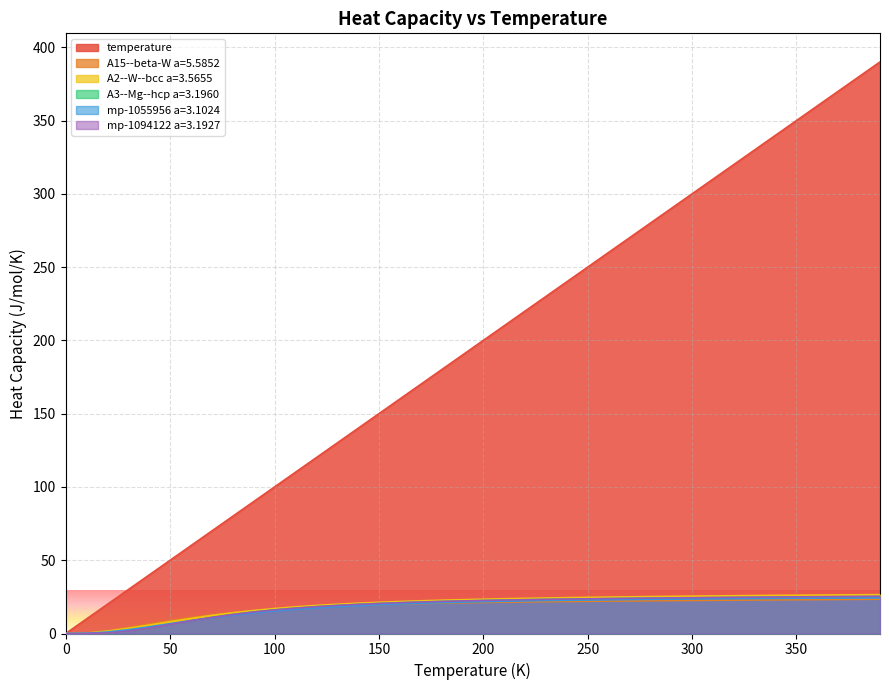

List the series in order of their peak value, highest first.

temperature, A2--W--bcc a=3.5655, mp-1094122 a=3.1927, A3--Mg--hcp a=3.1960, mp-1055956 a=3.1024, A15--beta-W a=5.5852